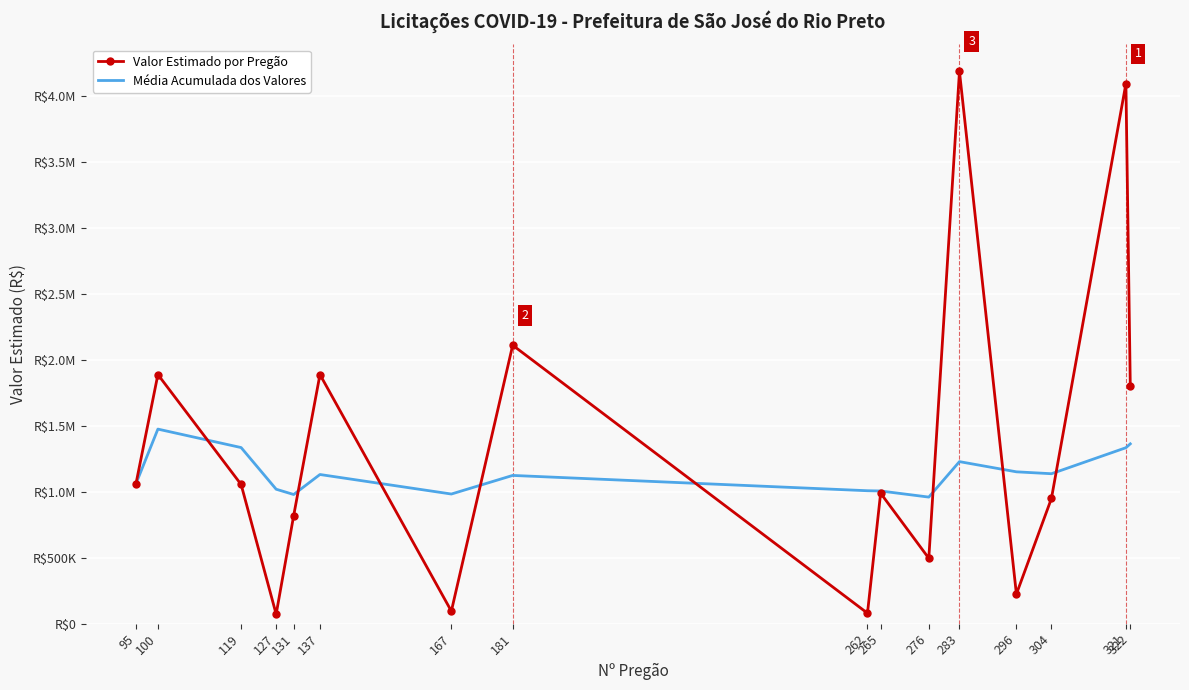

What is the spread (max minus min) of values at 262?

928948.1